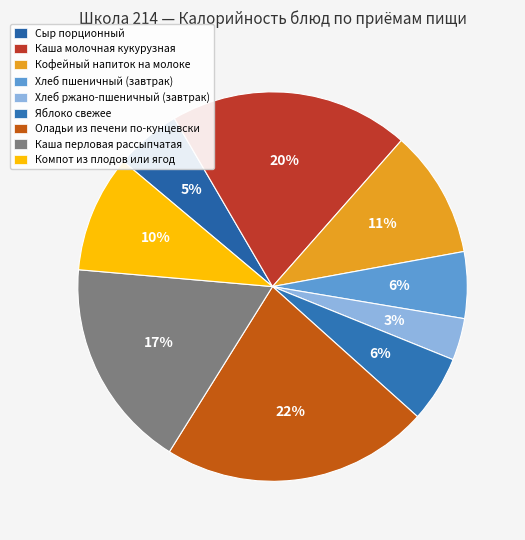

To the nearest percent, what is the difference between the largest and smallest slice percentages?

19%